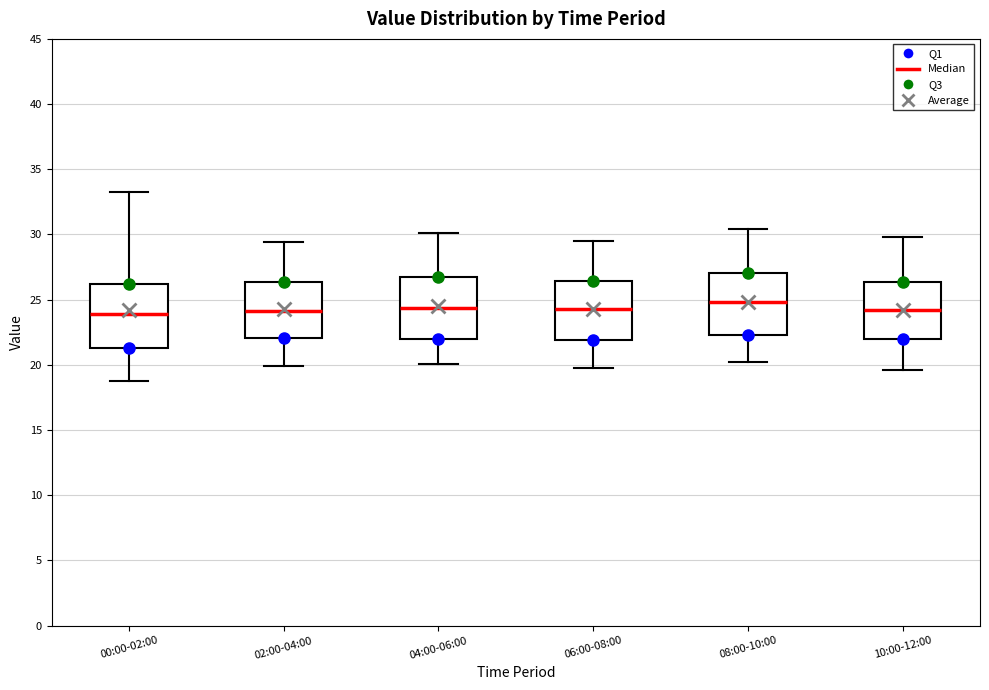

Where is the upper edge of the box for 04:00-06:00 on the y-axis? The values are not printed on the chart, so give them approximately, as read against the axis.

27.0